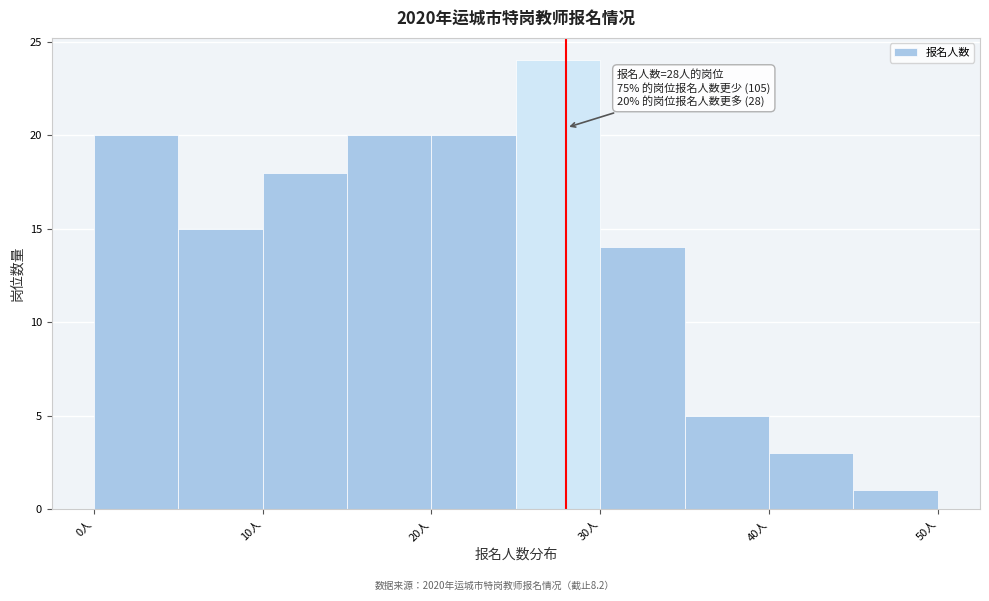

Over which range of the x-axis is the bar tallest?

25 to 30